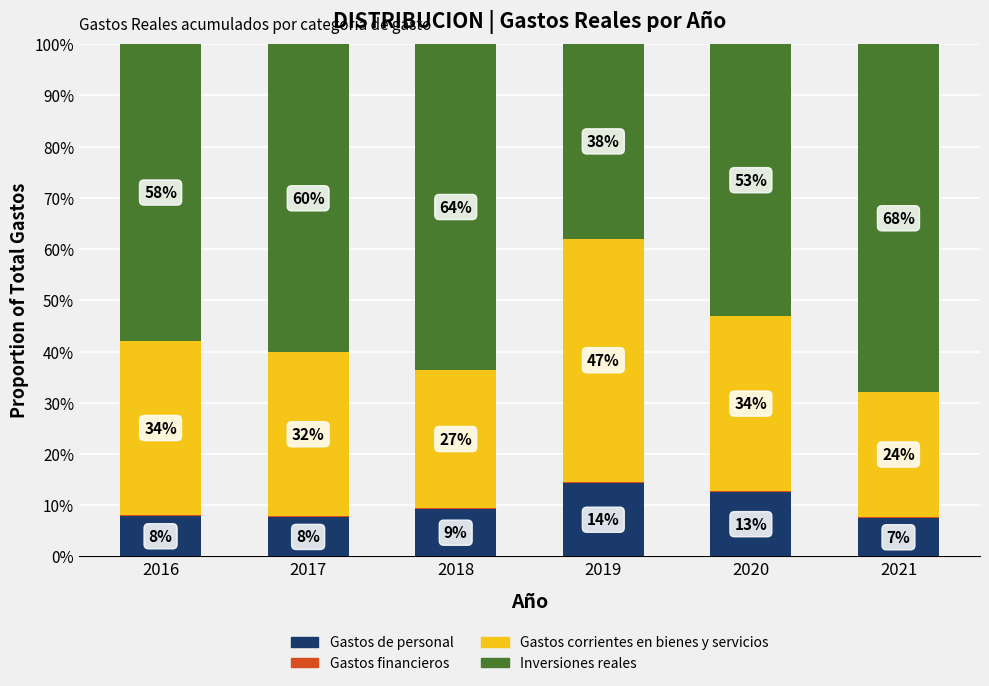

At which label does Gastos de personal reach its peak?

2019